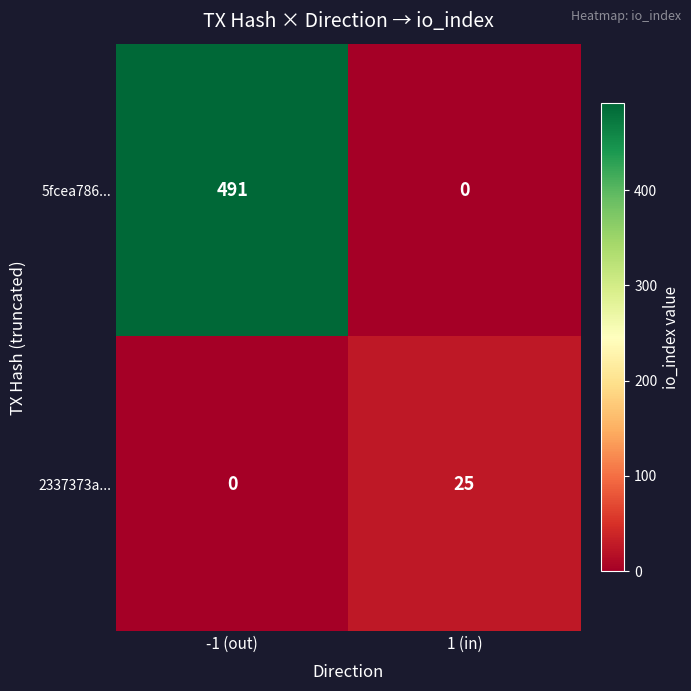

What is the difference between the maximum and minimum values in the 2337373a... series?

25